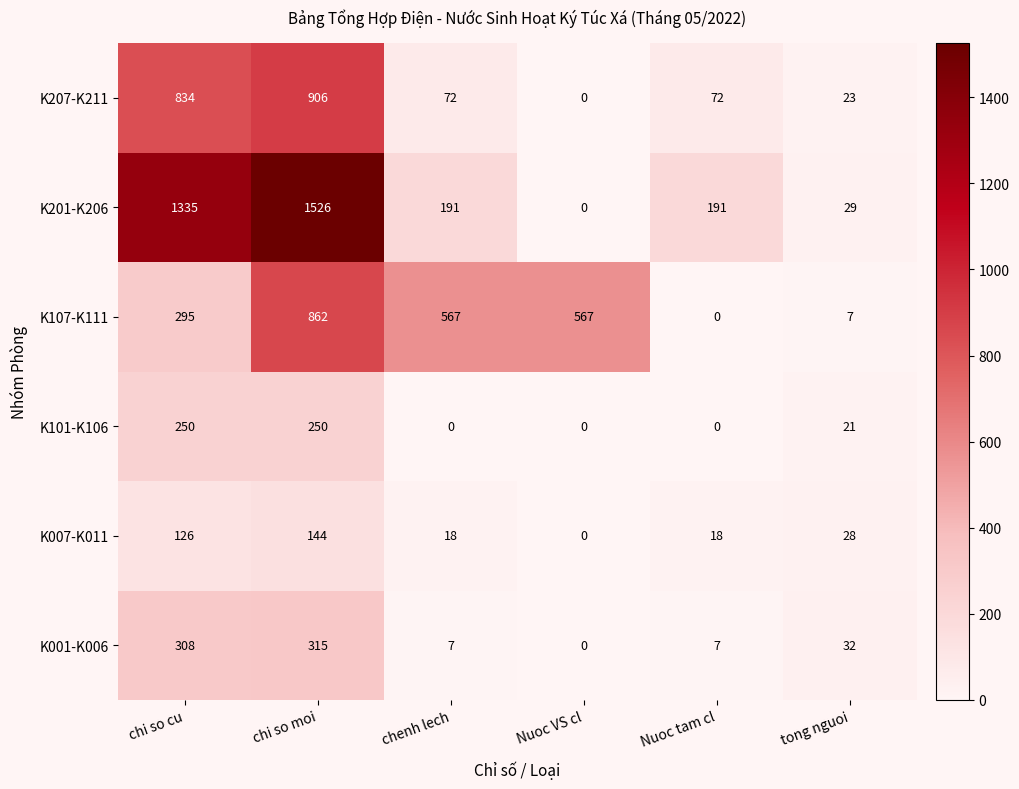

How many distinct data groups are displayed?

6